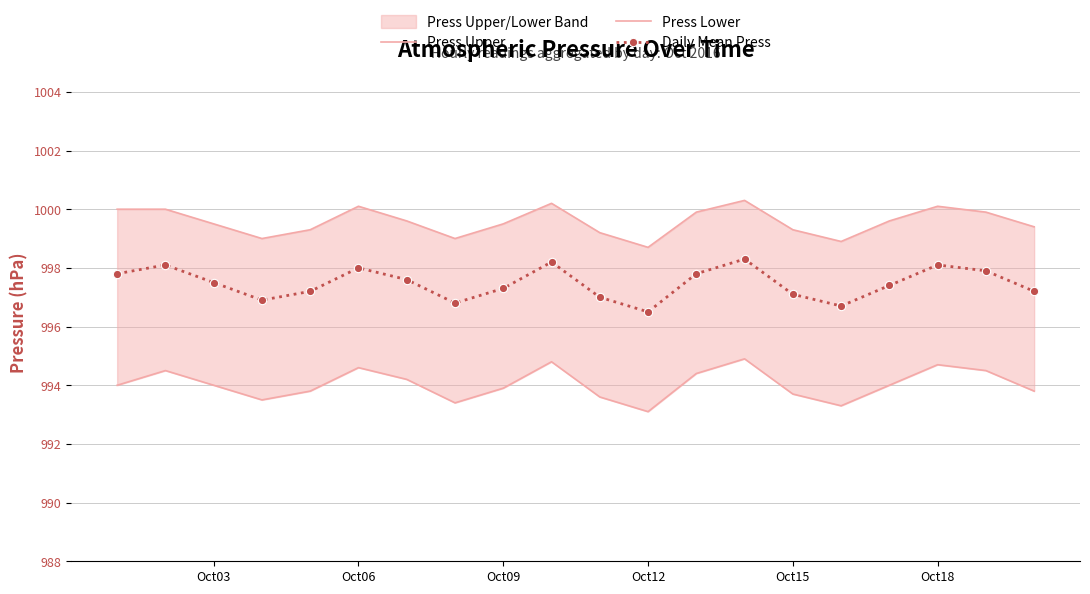

True or false: Press Lower and Press Upper intersect in this chart.

False